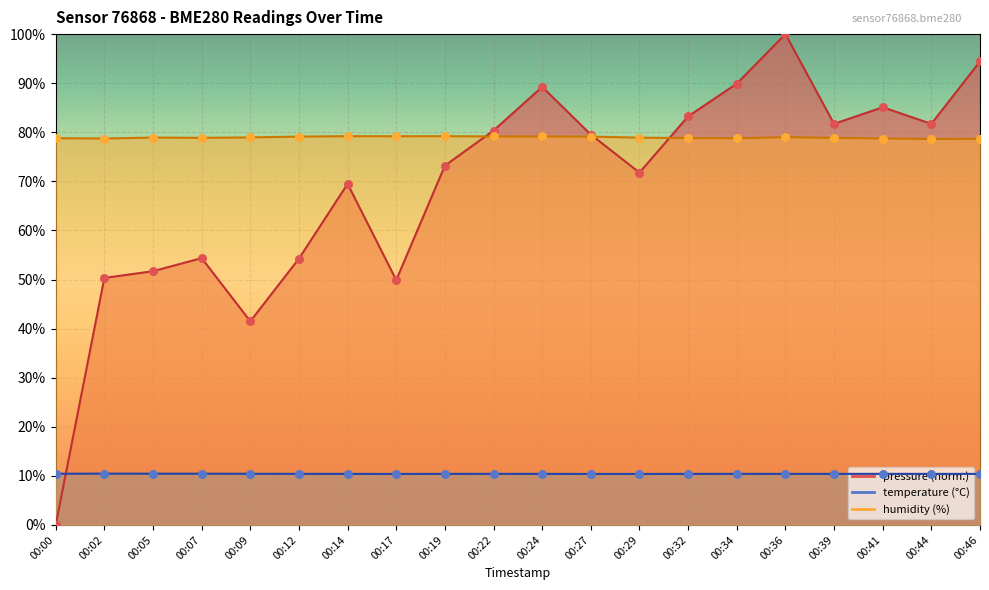

Which series has the largest total across all categories?

humidity